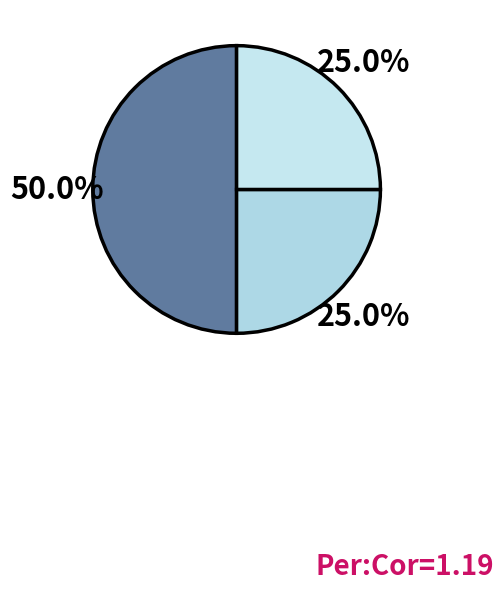

How many slices are in this pie chart?

3